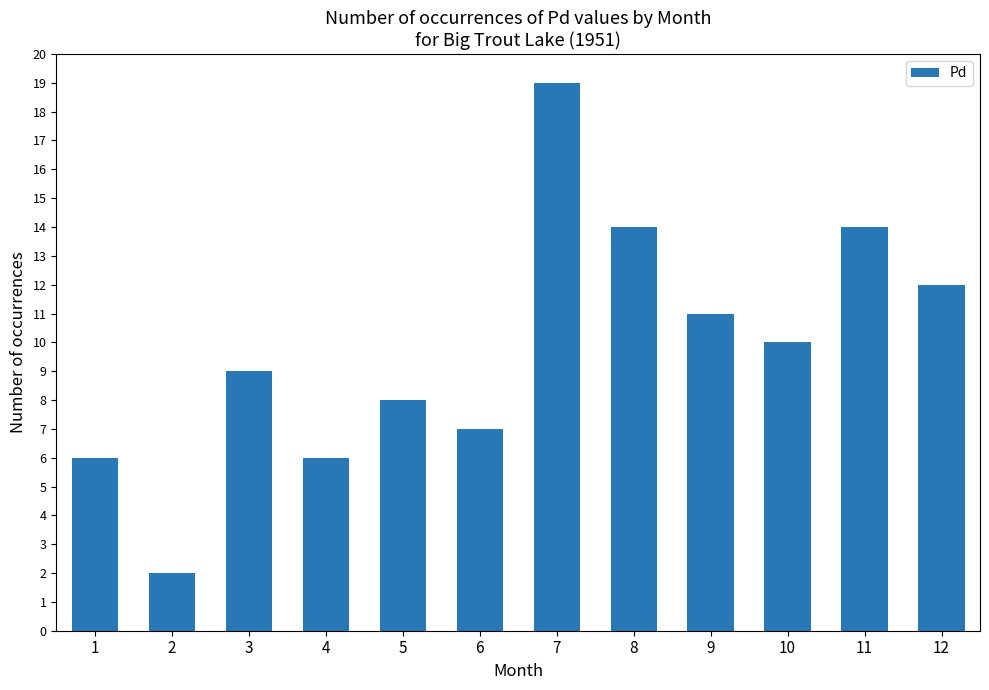

How many bars are there in total?

12